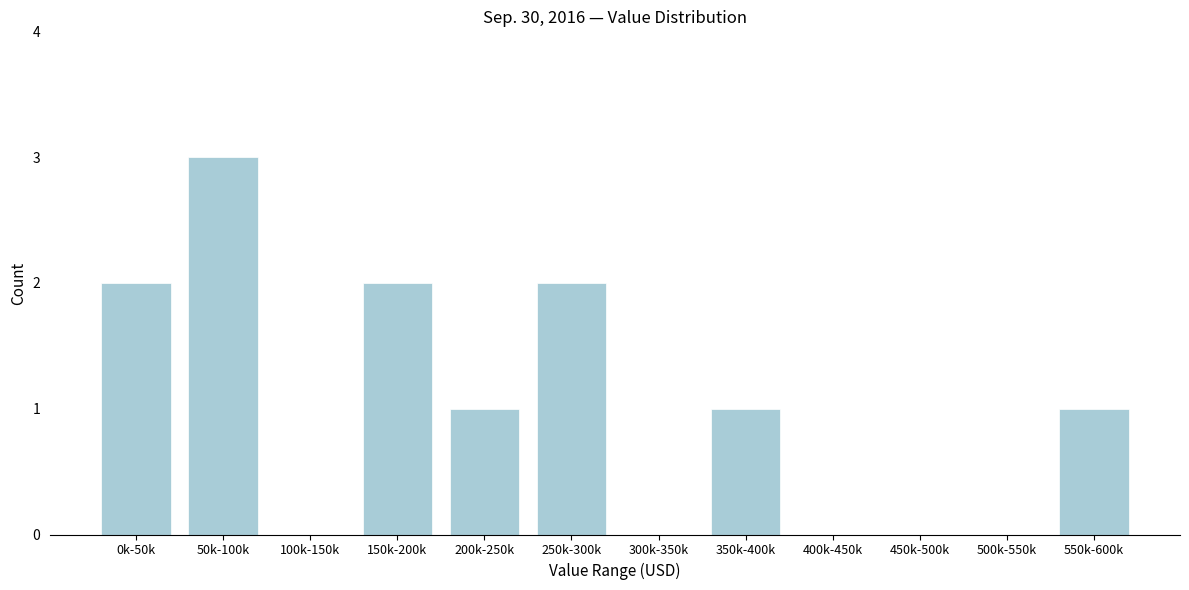

Reading left to right, transcribe all the data shown in this chart.

0k-50k=2	50k-100k=3	100k-150k=0	150k-200k=2	200k-250k=1	250k-300k=2	300k-350k=0	350k-400k=1	400k-450k=0	450k-500k=0	500k-550k=0	550k-600k=1